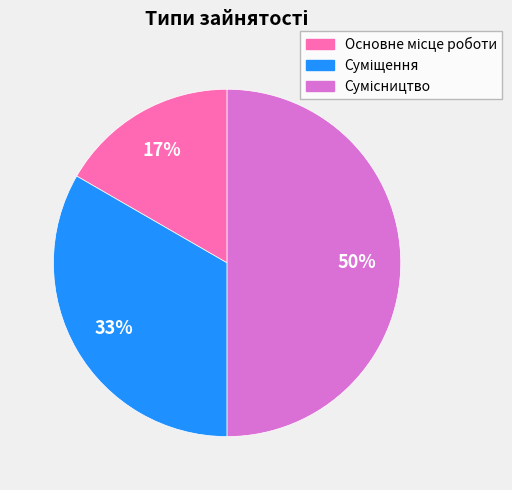

To the nearest percent, what is the difference between the largest and smallest slice percentages?

33%